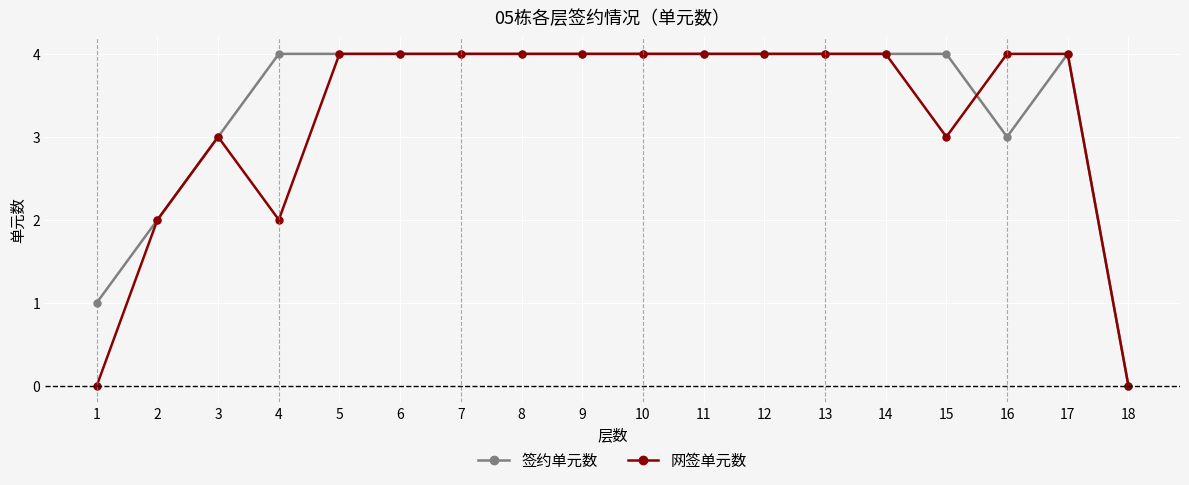

The value of 签约单元数 at 10 is 6. True or false?

False